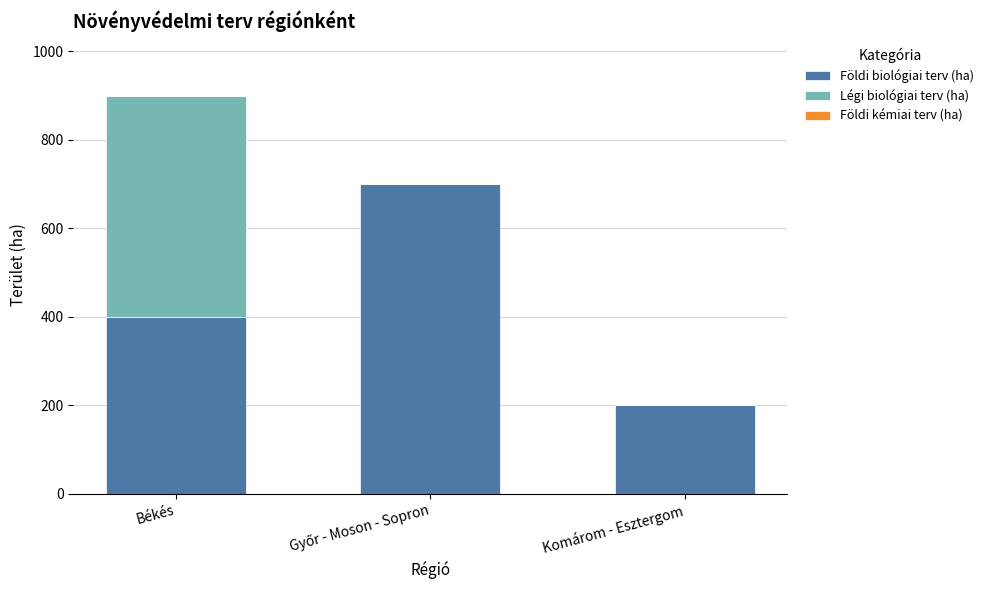

At which category is the sum across all series the highest?

Békés